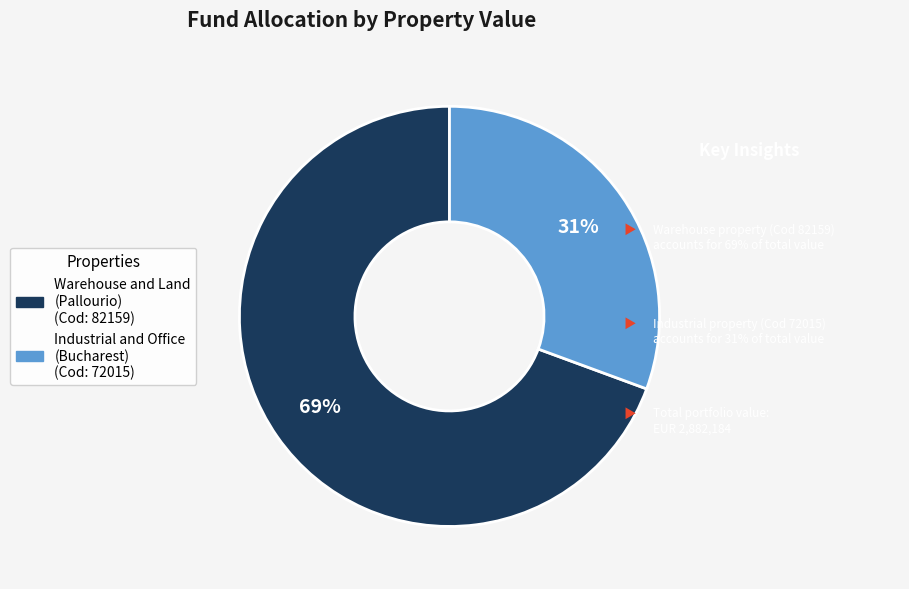

Does any single category account for the majority?

Yes